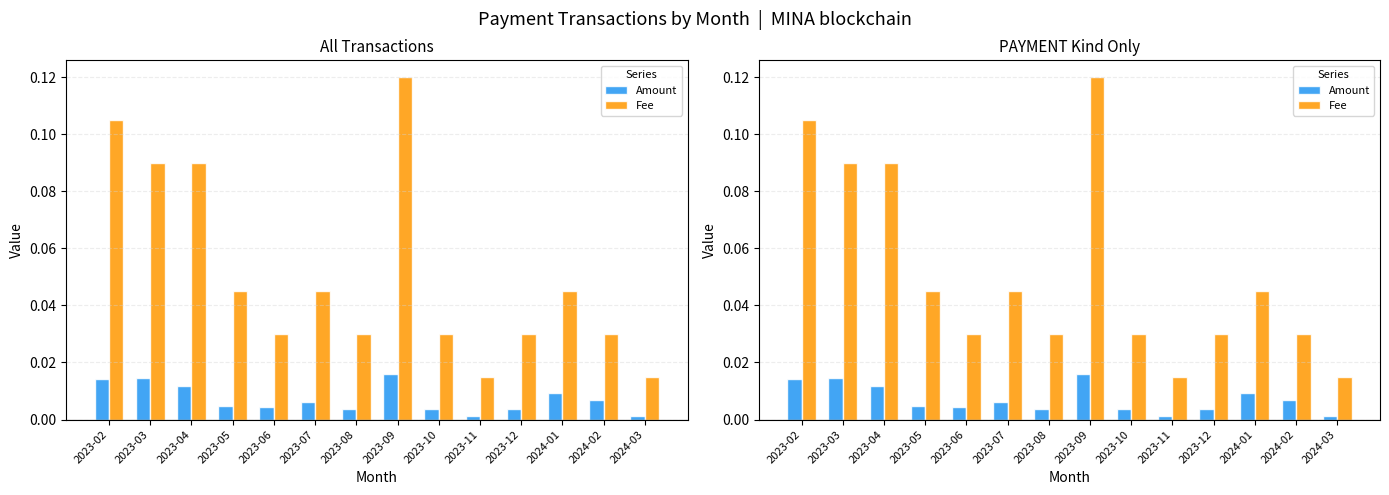

Rank the categories by Amount value from highest to lowest.

2023-09, 2023-03, 2023-02, 2023-04, 2024-01, 2024-02, 2023-07, 2023-05, 2023-06, 2023-12, 2023-10, 2023-08, 2024-03, 2023-11